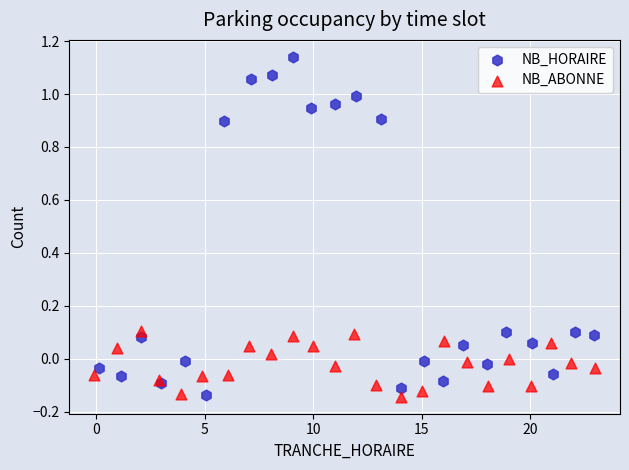

Which series has the largest Y range (max minus min)?

NB_HORAIRE